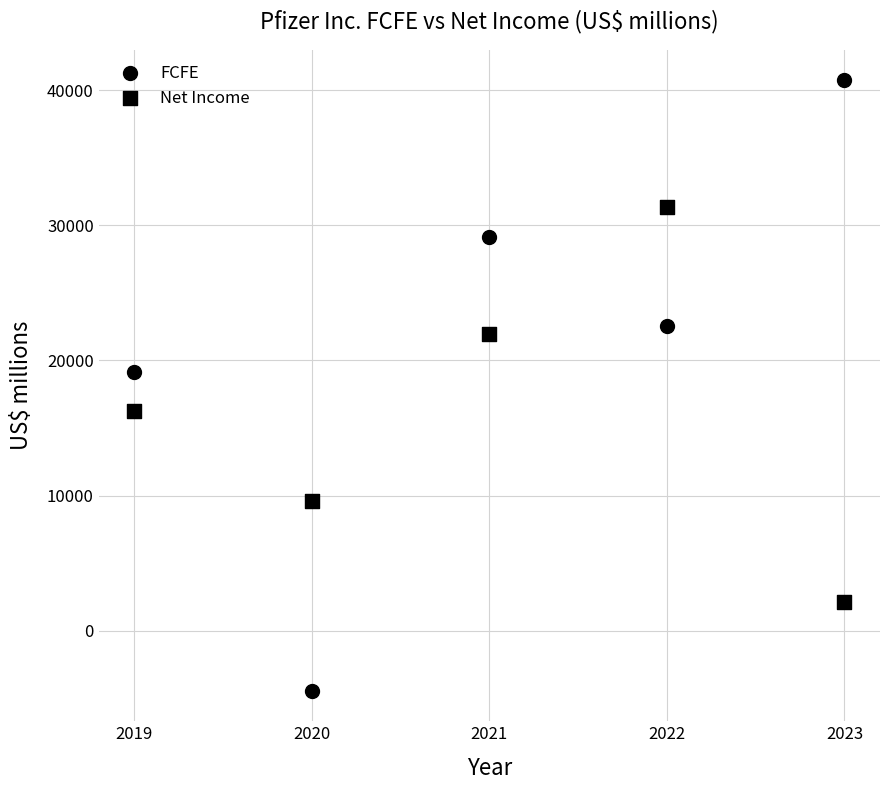

How many points are shown in the scatter plot?

10